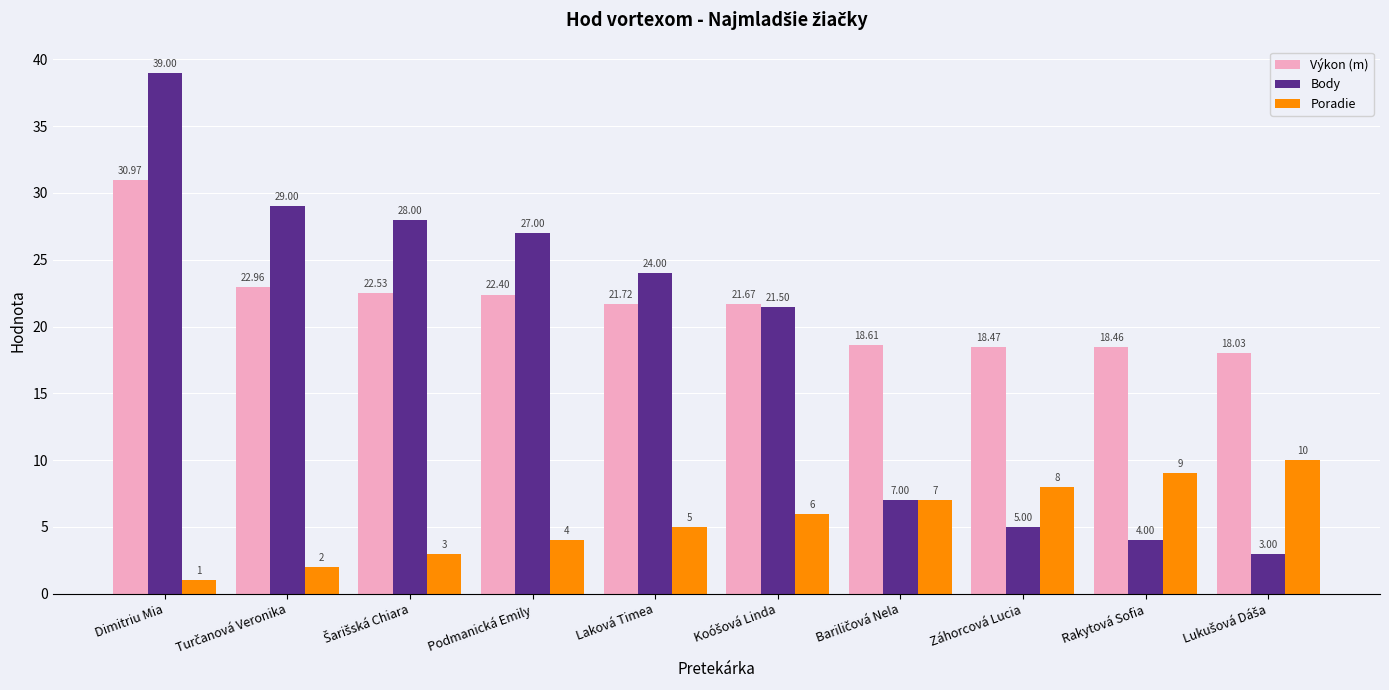

Where is Poradie nearest to the value 5?

Laková Timea